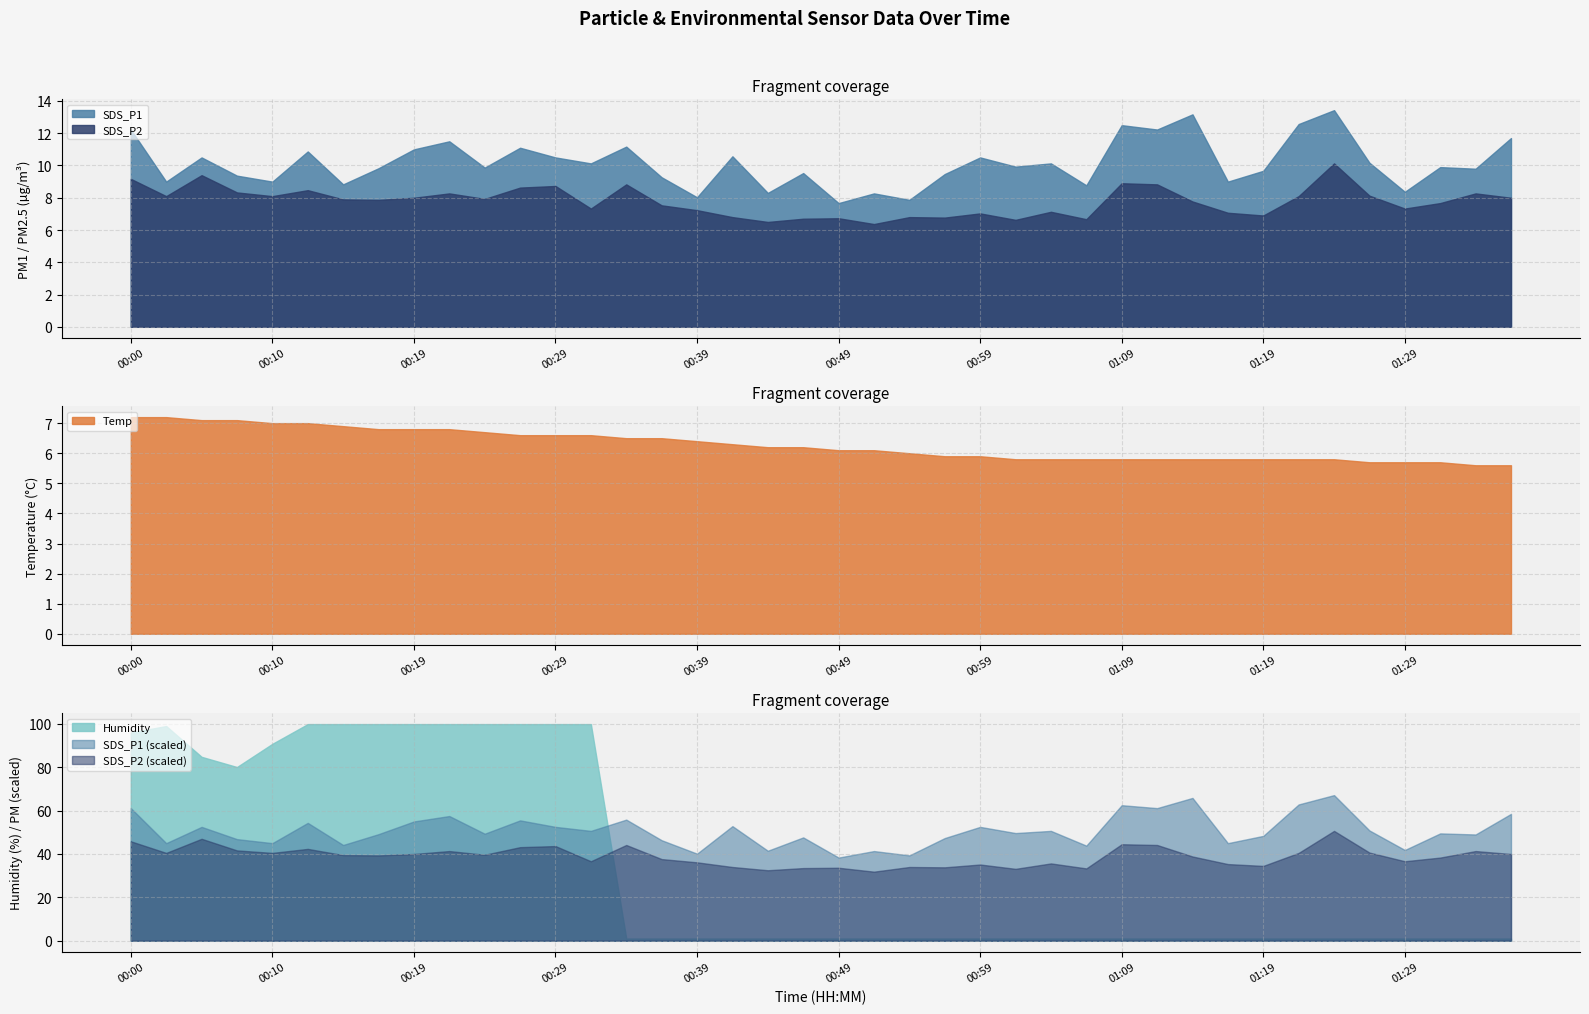

What is the approximate value of SDS_P1 at 01:04?

10.1